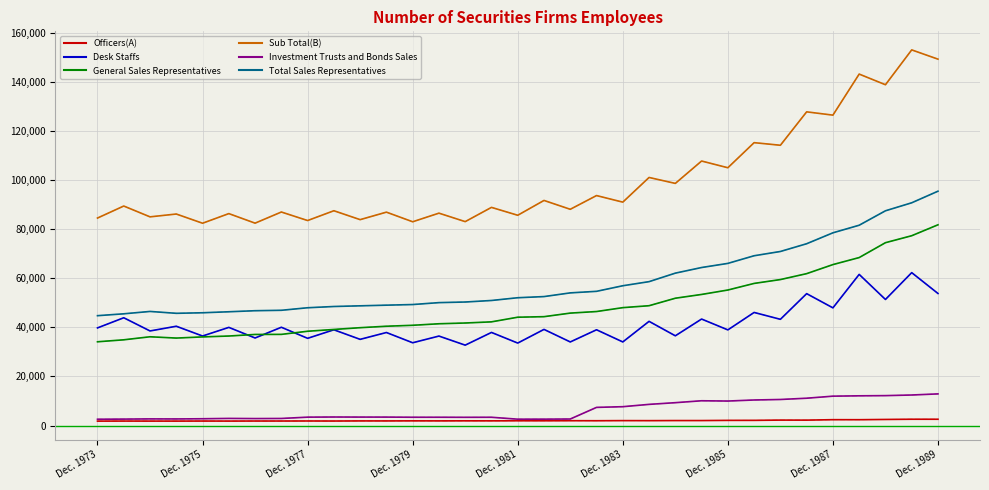

True or false: Investment Trusts and Bonds Sales and Sub Total(B) cross at least once.

False